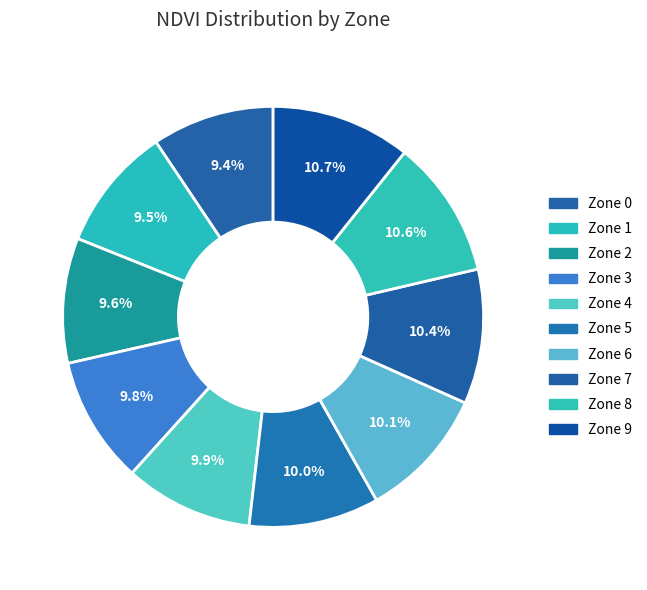

To the nearest percent, what is the difference between the Zone 3 and Zone 7 slice percentages?

1%